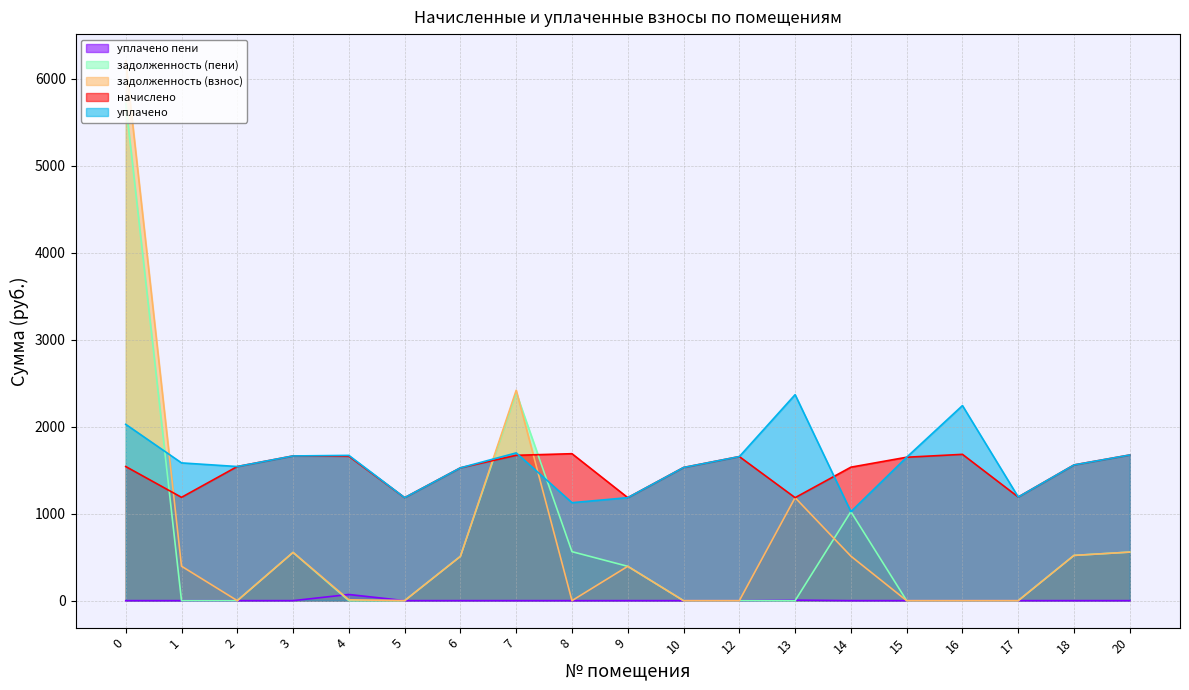

What is the difference between the maximum and minimum values in the задолженность (взнос) series?

6200.2